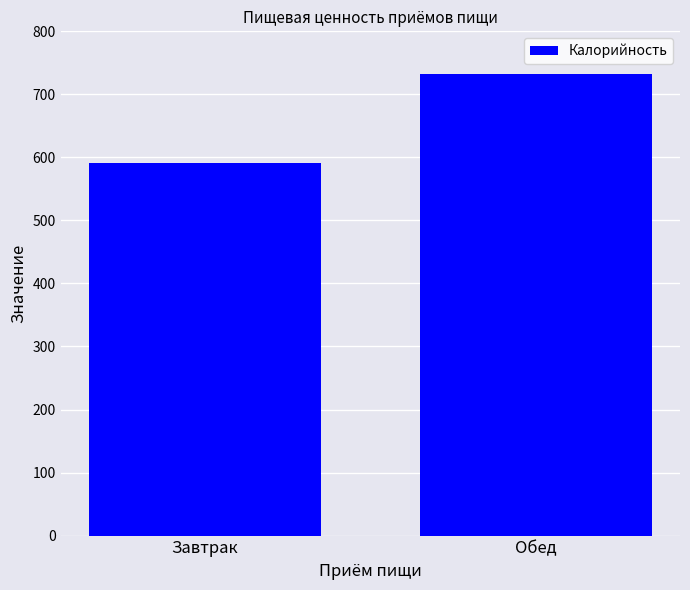

Rank the categories by value from highest to lowest.

Обед, Завтрак